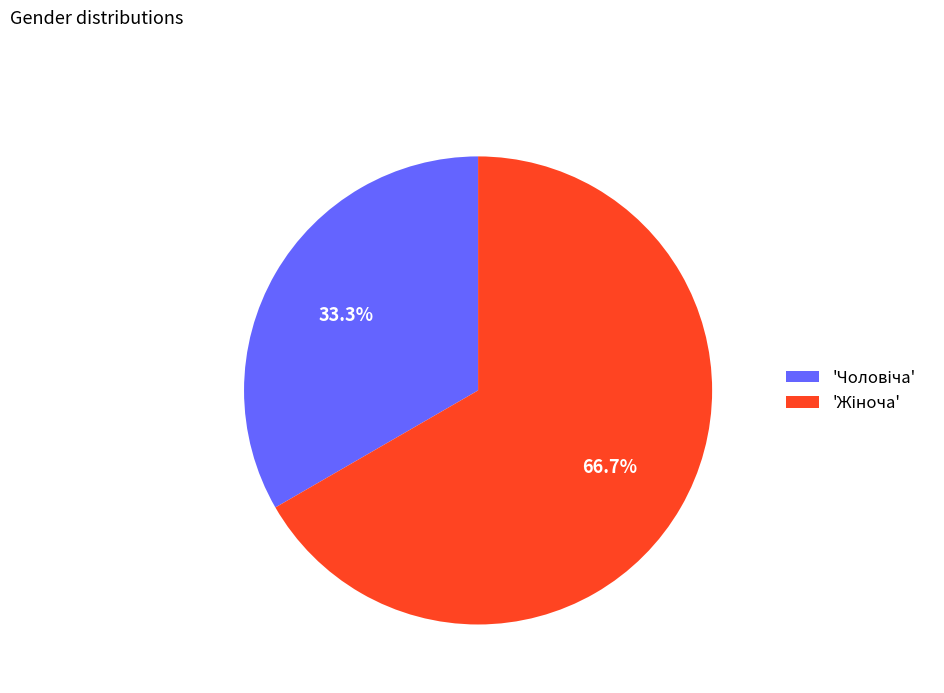

Does any single category account for the majority?

Yes